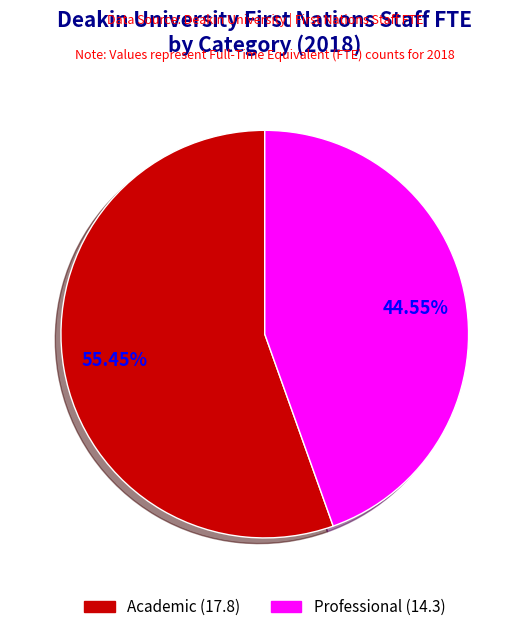

Which has a higher value, Academic (17.8) or Professional (14.3)?

Academic (17.8)